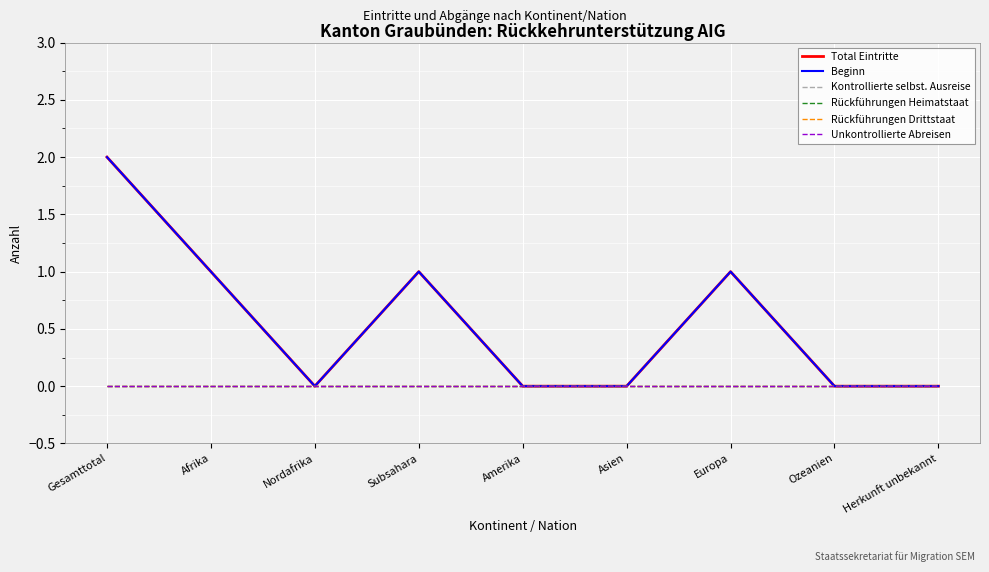

What is the difference between the highest and lowest values at Gesamttotal?

2